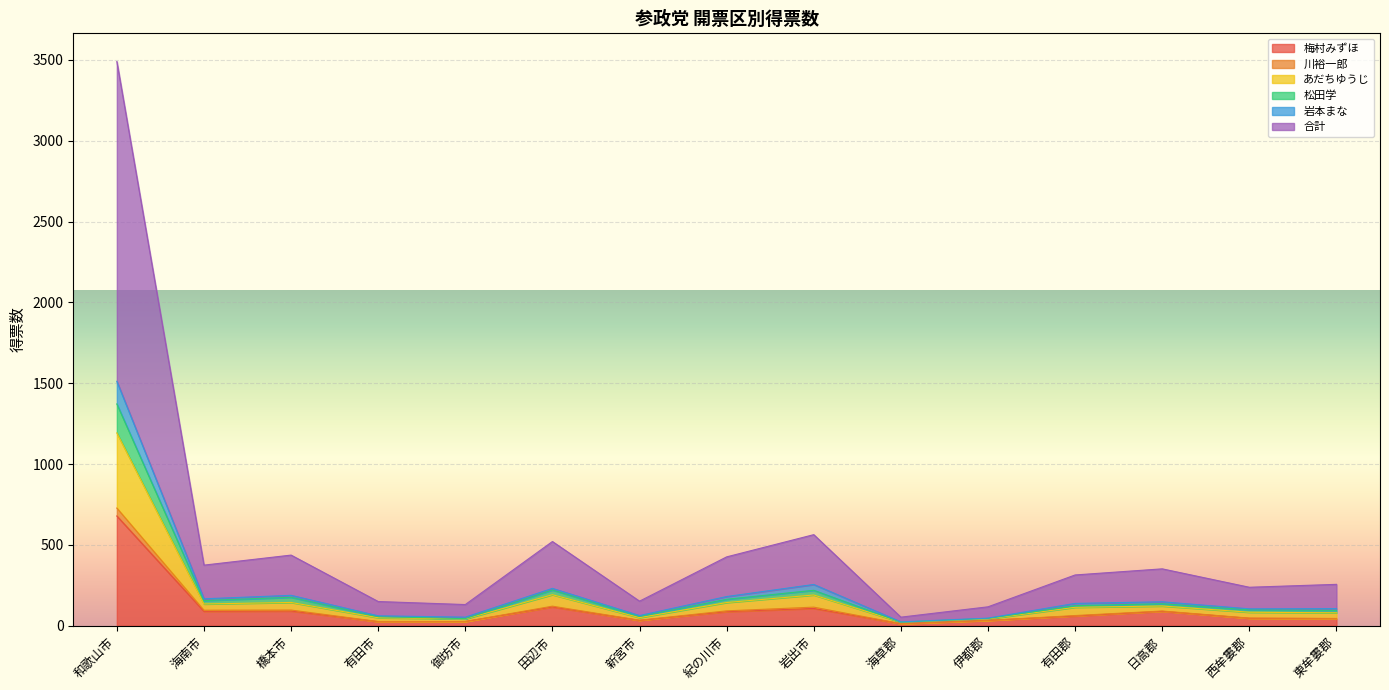

What are all the series names shown in the legend?

梅村みずほ, 川裕一郎, あだちゆうじ, 松田学, 岩本まな, 合計